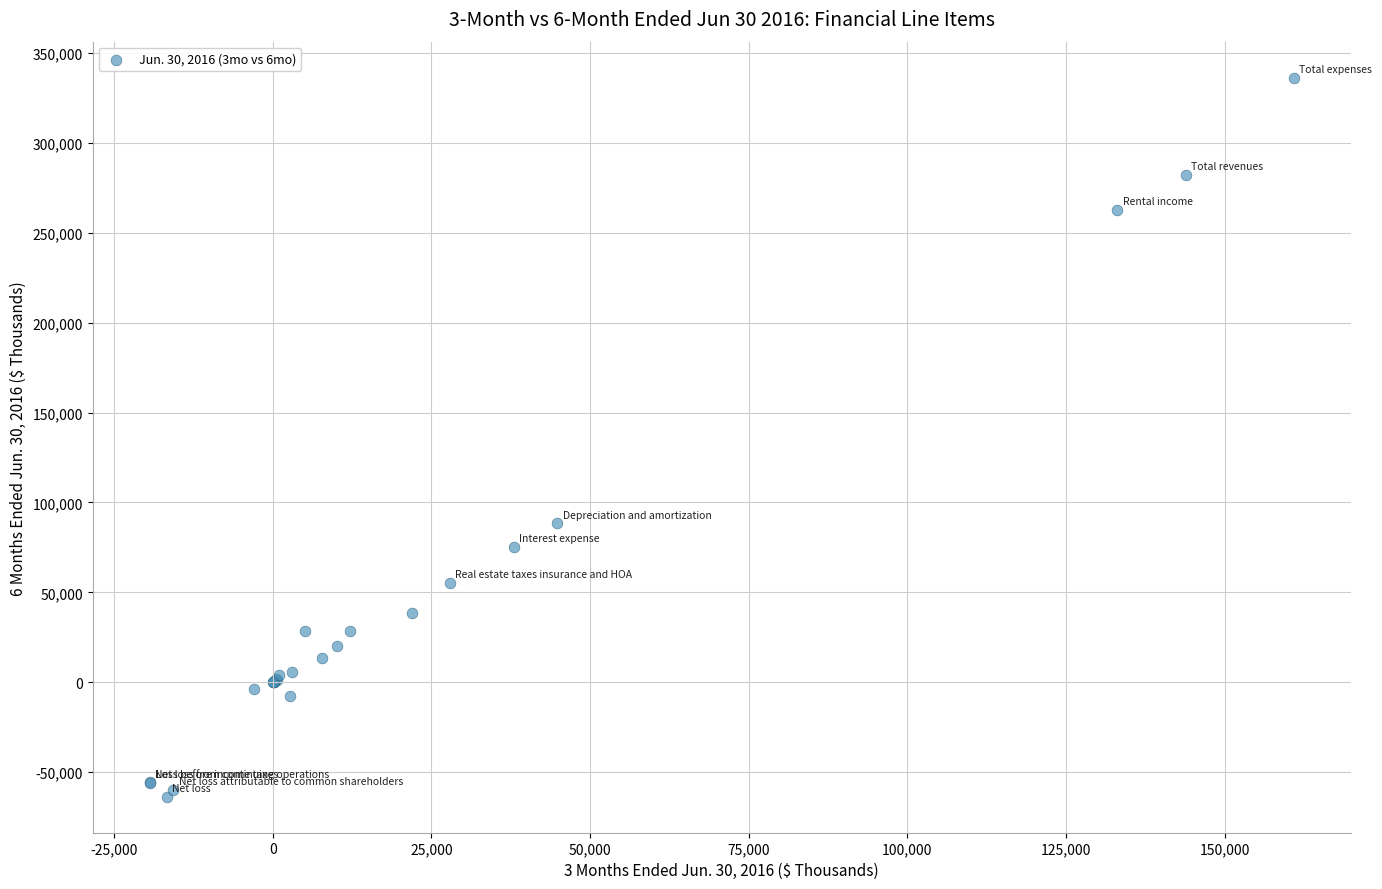

What Y value in the scatter plot is closest to 136285?

88474